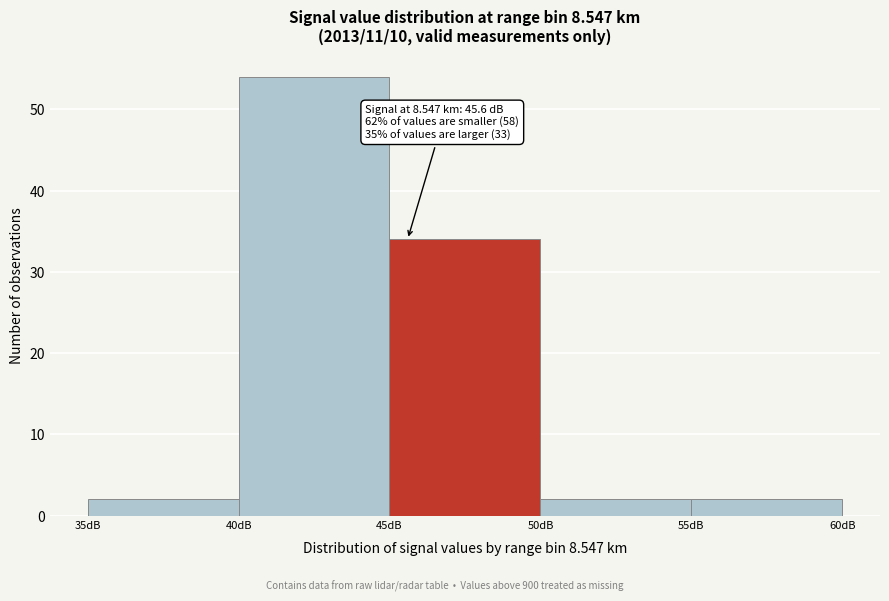

Over which range of the x-axis is the bar tallest?

40 to 45